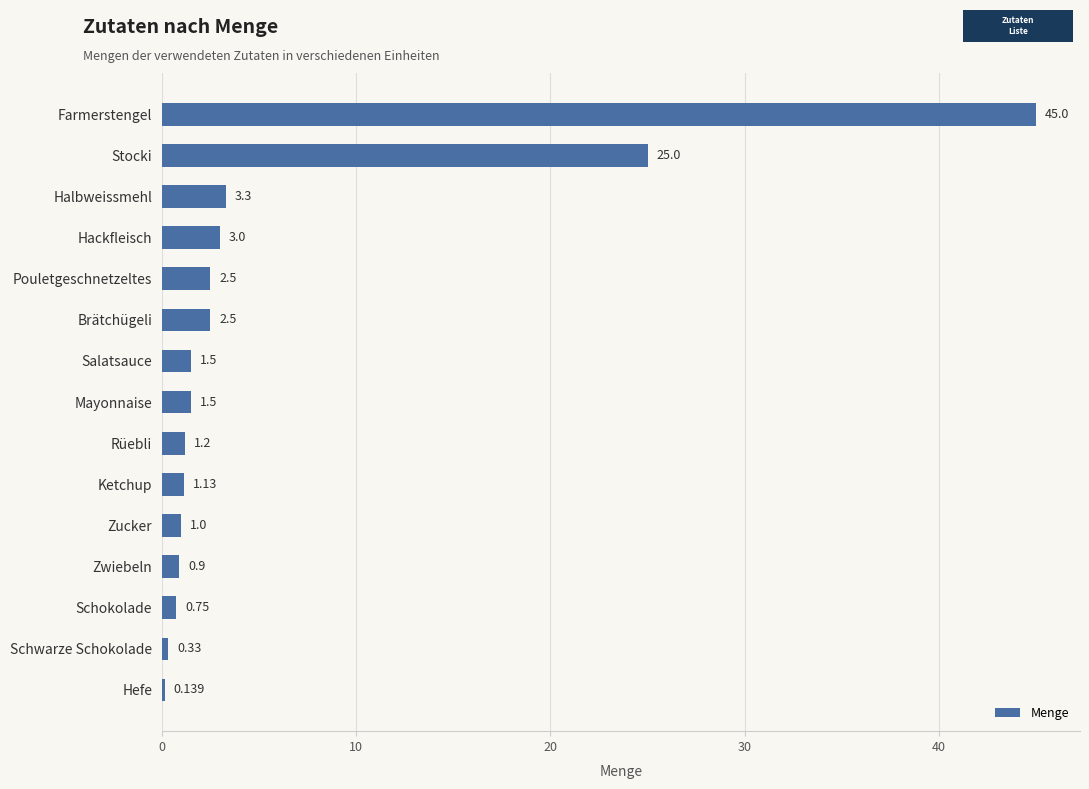

Where is the data nearest to the value 22?

Stocki